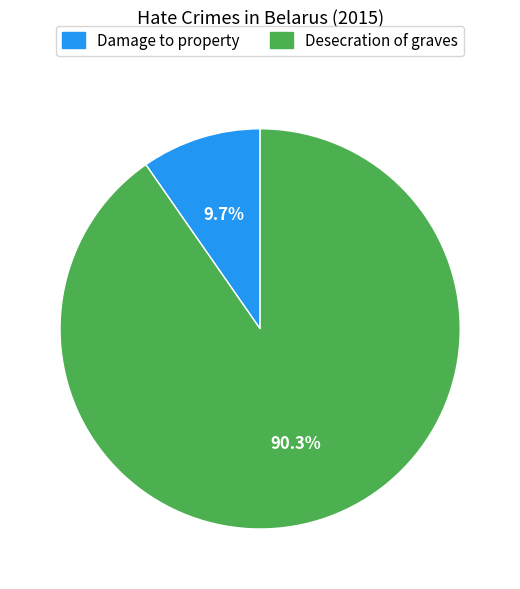

To the nearest percent, what is the average slice percentage?

50%